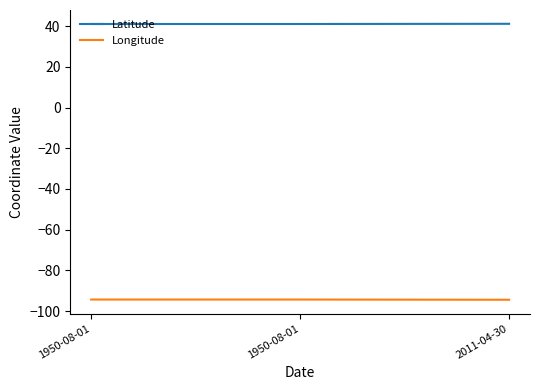

Rank the series by their maximum value, from lowest to highest.

Longitude, Latitude